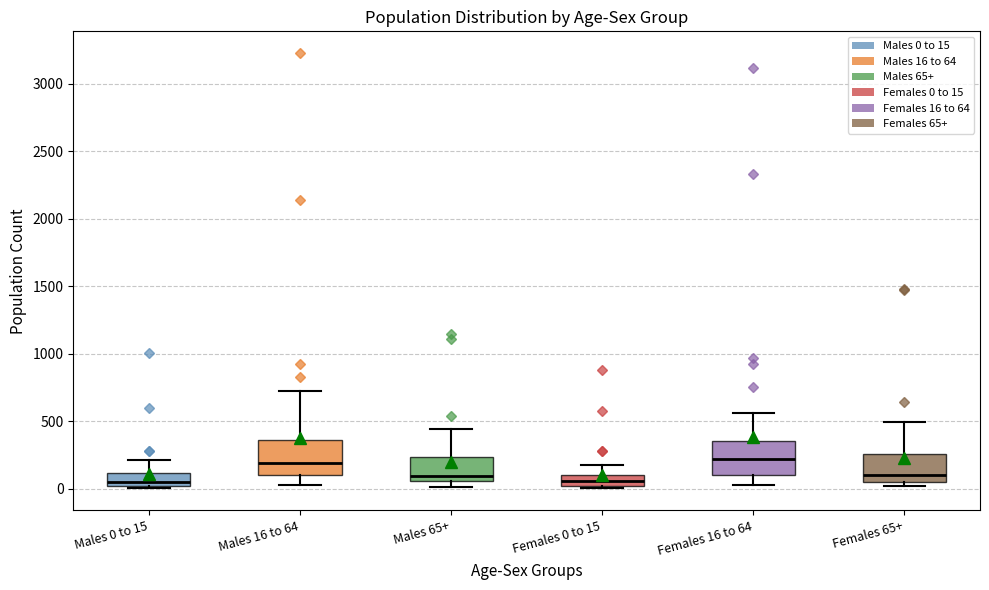

Reading left to right, transcribe this box plot: for each box, give where its median line is, the range the box spans, and where its two whiskers end, as read against the y-axis. The values are not printed on the chart, so give them approximately, as read against the axis.

Males 0 to 15: median 50, box 0 to 100, whiskers 0 (just below the box's lower edge) to 200
Males 16 to 64: median 200, box 100 to 350, whiskers 50 to 700
Males 65+: median 100, box 50 to 250, whiskers 0 to 450
Females 0 to 15: median 50, box 0 to 100, whiskers 0 (just below the box's lower edge) to 150
Females 16 to 64: median 200, box 100 to 350, whiskers 50 to 550
Females 65+: median 100, box 50 to 250, whiskers 0 to 500